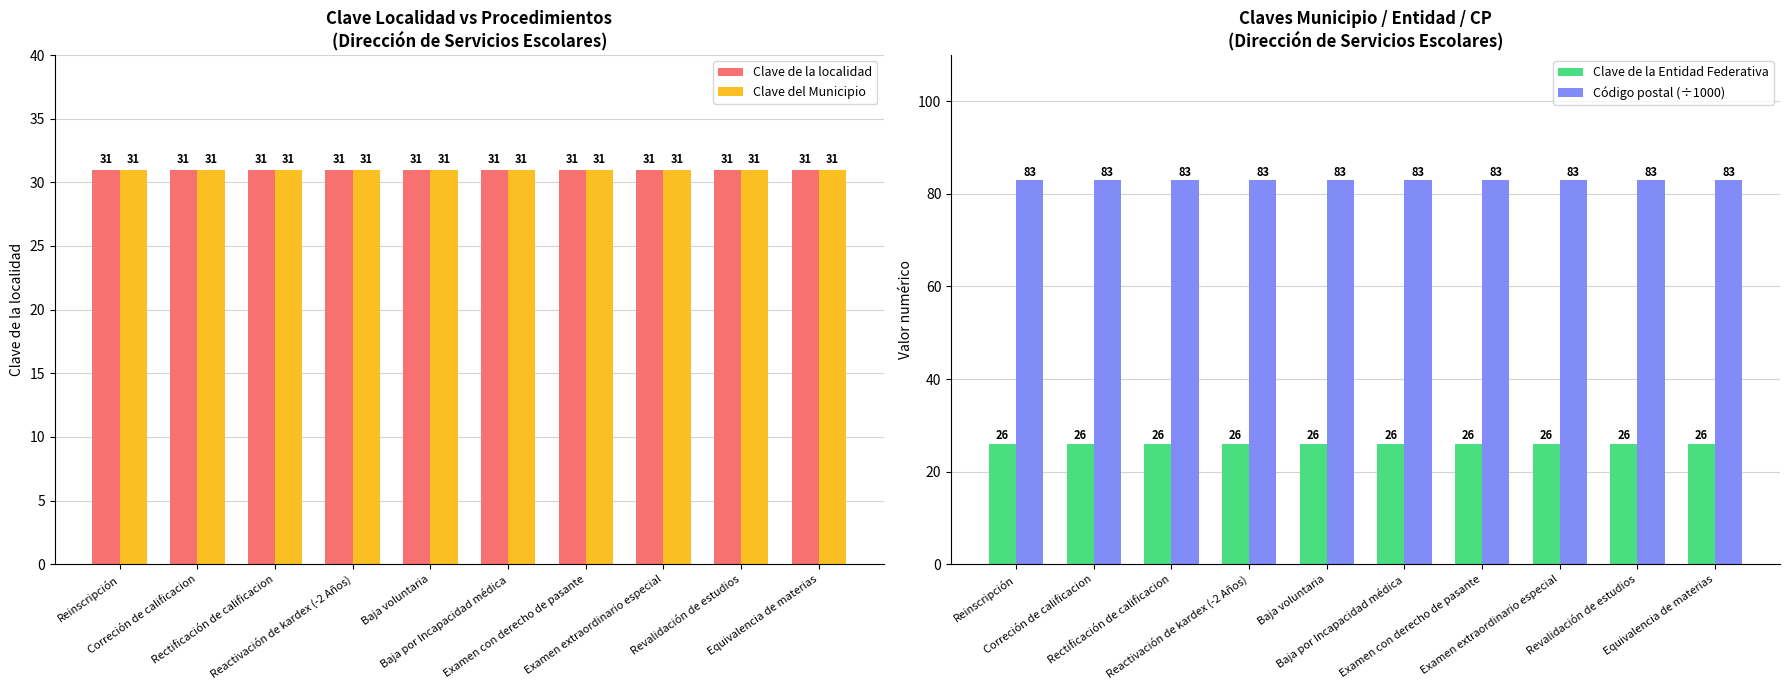

Is it true that Clave del Municipio equals 31 at Revalidación de estudios?

True